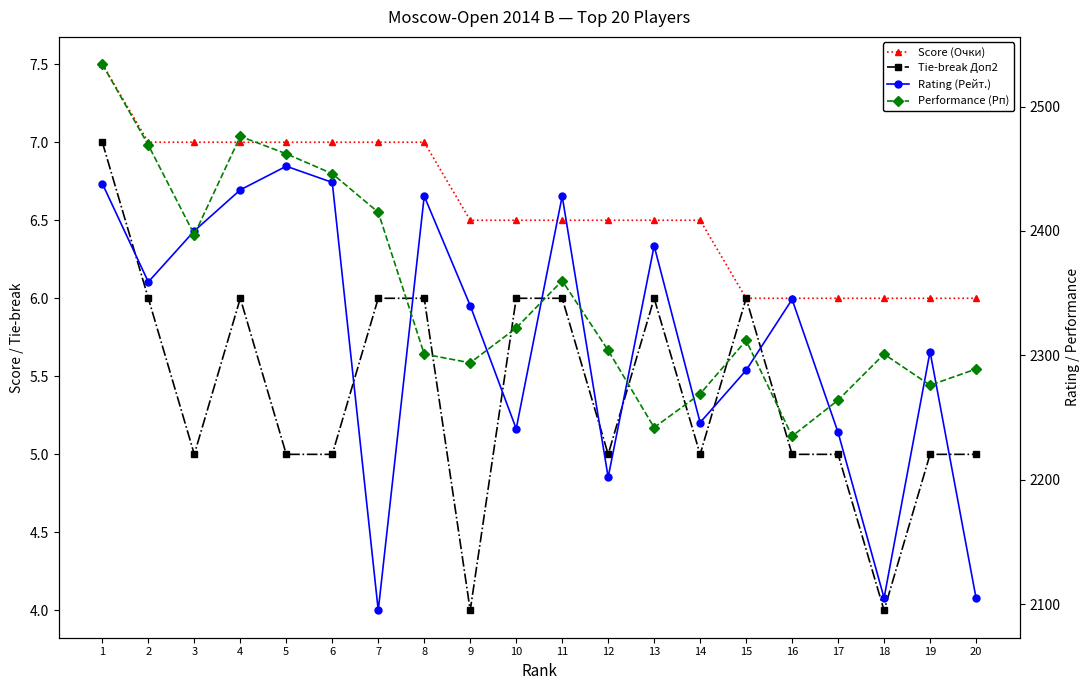

Reading left to right, list all the values displayed in this chart.

Score (Очки): 1=7.5	2=7.0	3=7.0	4=7.0	5=7.0	6=7.0	7=7.0	8=7.0	9=6.5	10=6.5	11=6.5	12=6.5	13=6.5	14=6.5	15=6.0	16=6.0	17=6.0	18=6.0	19=6.0	20=6.0
Tie-break Доп2: 1=7.0	2=6.0	3=5.0	4=6.0	5=5.0	6=5.0	7=6.0	8=6.0	9=4.0	10=6.0	11=6.0	12=5.0	13=6.0	14=5.0	15=6.0	16=5.0	17=5.0	18=4.0	19=5.0	20=5.0
Rating (Рейт.): 1=2438.0	2=2359.0	3=2400.0	4=2433.0	5=2452.0	6=2439.0	7=2095.0	8=2428.0	9=2340.0	10=2241.0	11=2428.0	12=2202.0	13=2388.0	14=2246.0	15=2288.0	16=2345.0	17=2238.0	18=2105.0	19=2303.0	20=2105.0
Performance (Рп): 1=2534.0	2=2469.0	3=2397.0	4=2476.0	5=2462.0	6=2446.0	7=2415.0	8=2301.0	9=2294.0	10=2322.0	11=2360.0	12=2304.0	13=2242.0	14=2269.0	15=2312.0	16=2235.0	17=2264.0	18=2301.0	19=2276.0	20=2289.0